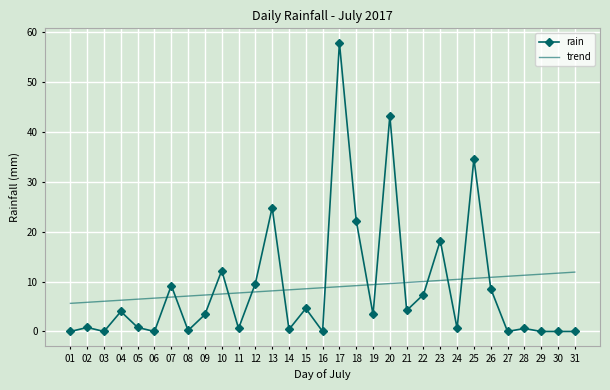

The trend series shows 3.9 at 17. True or false?

False